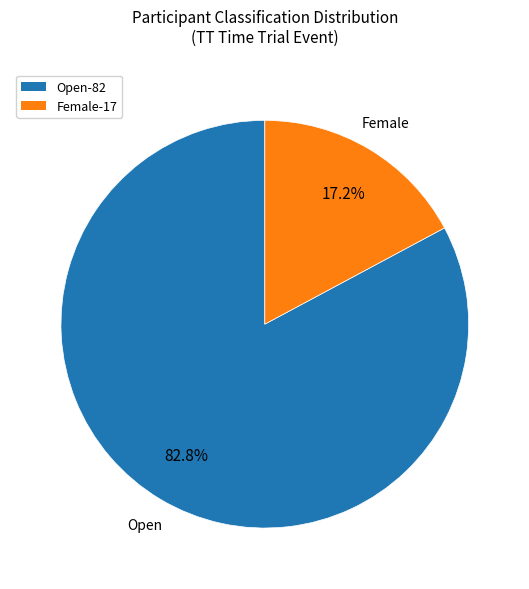

Is the sum of Female and Open greater than half?

Yes